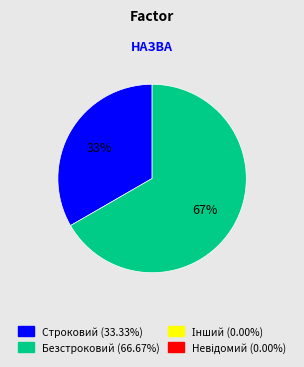

To the nearest percent, what is the average slice percentage?

50%